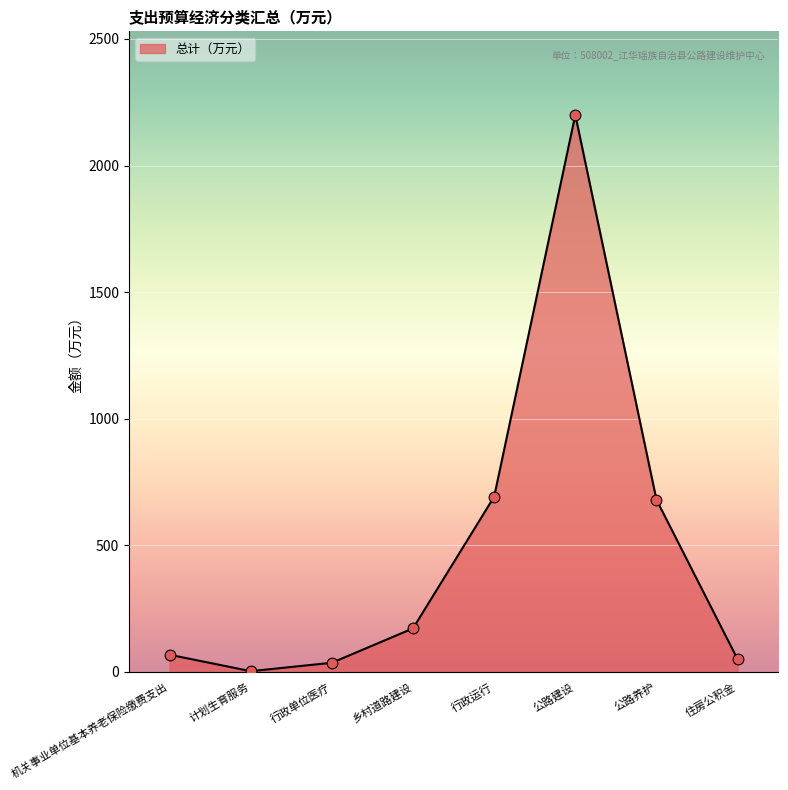

Approximately how many times larger is the value at 公路养护 compared to 公路建设?

0.3